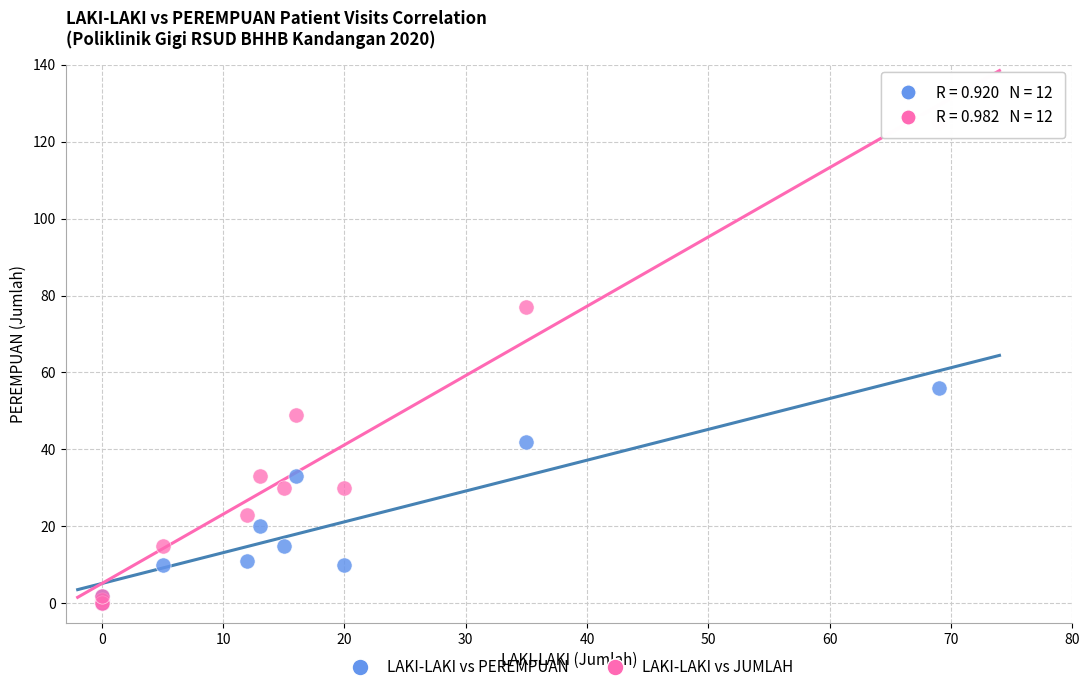

Which series reaches the maximum Y coordinate?

LAKI-LAKI vs JUMLAH